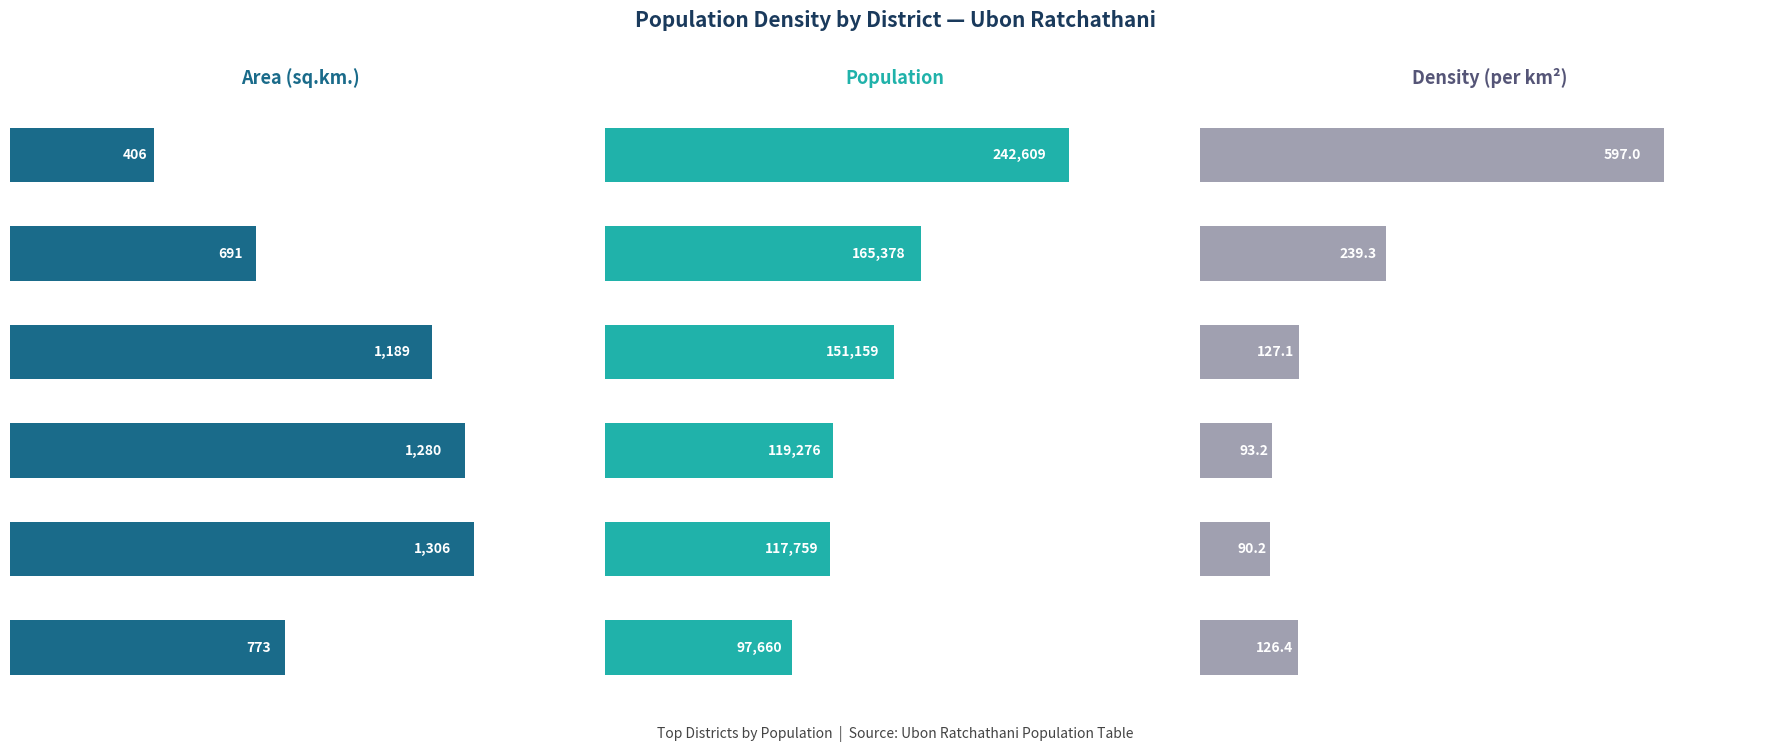

What is the average value of the Population series?

148973.5